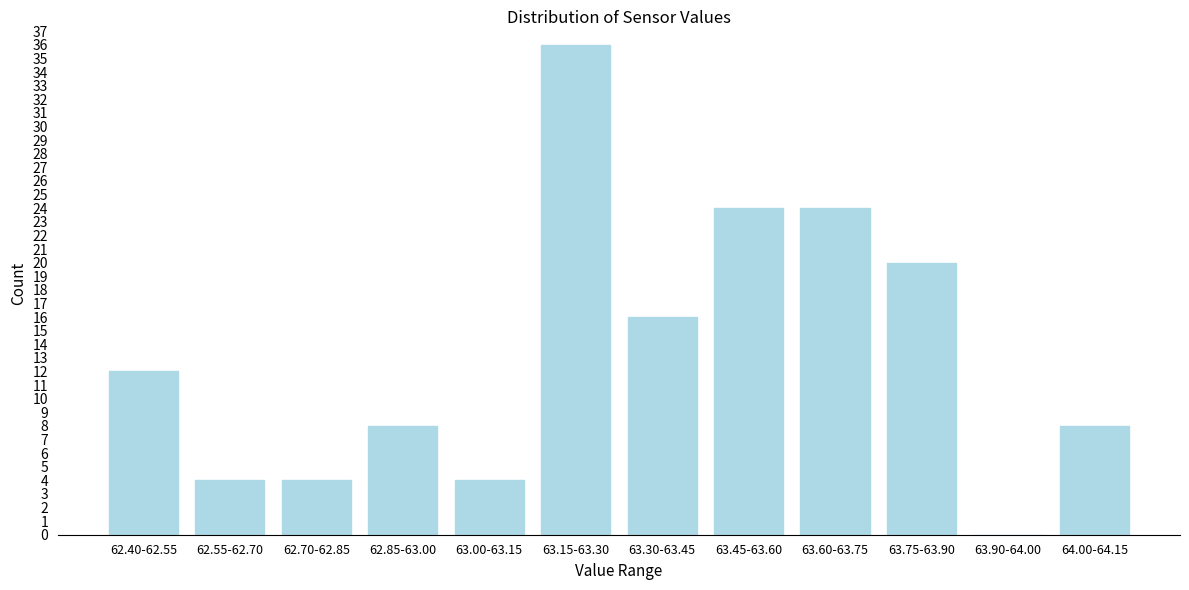

Reading right to left, extract all data points from this chart.

64.00-64.15=8	63.90-64.00=0	63.75-63.90=20	63.60-63.75=24	63.45-63.60=24	63.30-63.45=16	63.15-63.30=36	63.00-63.15=4	62.85-63.00=8	62.70-62.85=4	62.55-62.70=4	62.40-62.55=12